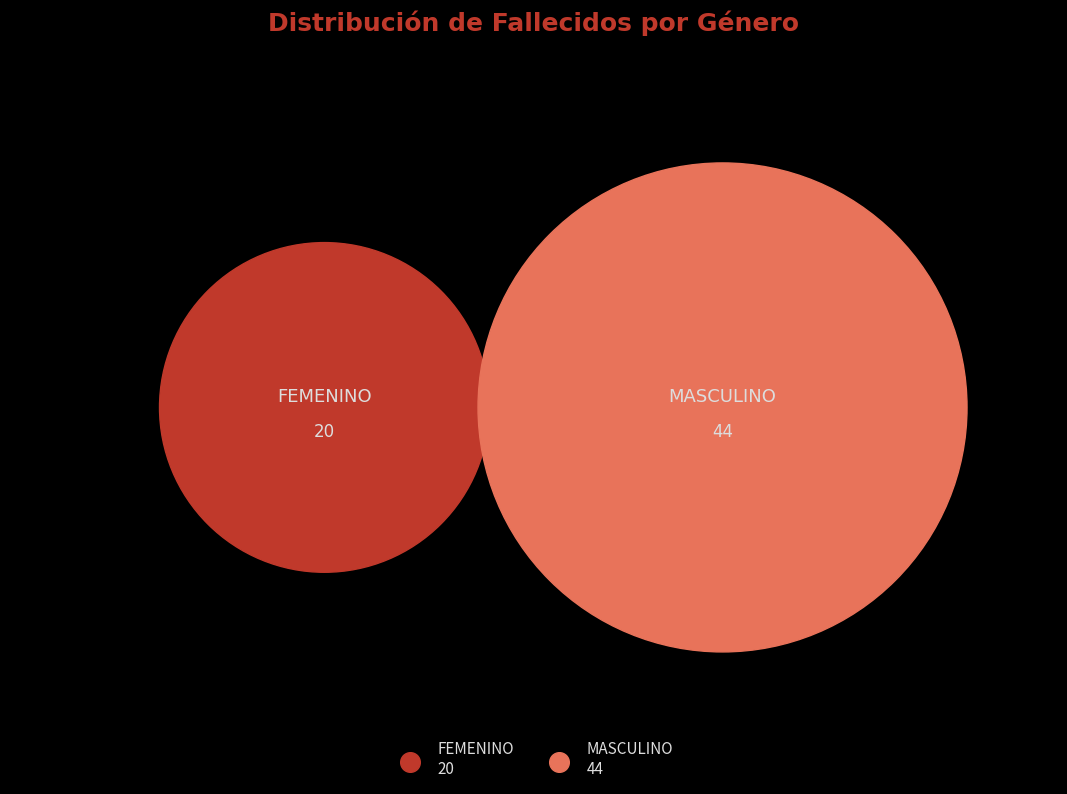

The MASCULINO slice represents 77% of the pie. True or false?

False